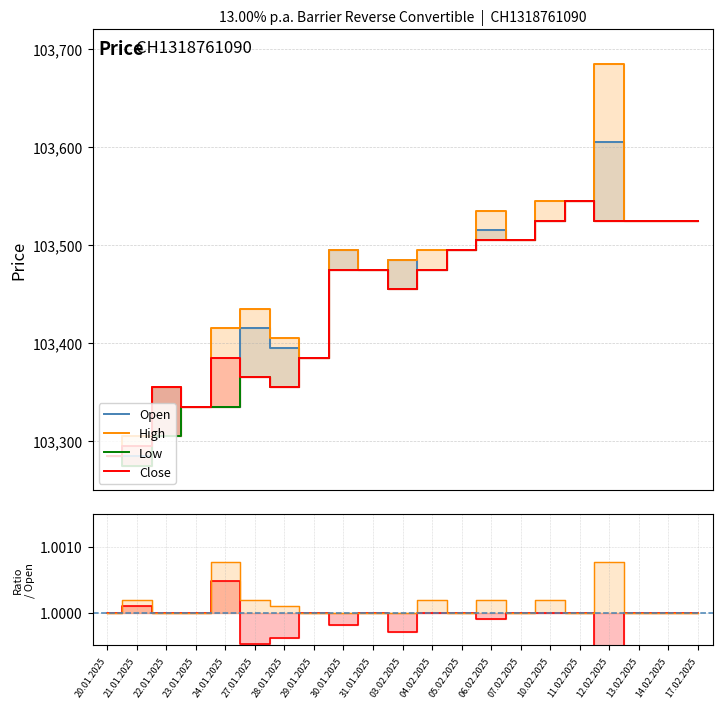

At which category is the sum across all series the highest?

12.02.2025